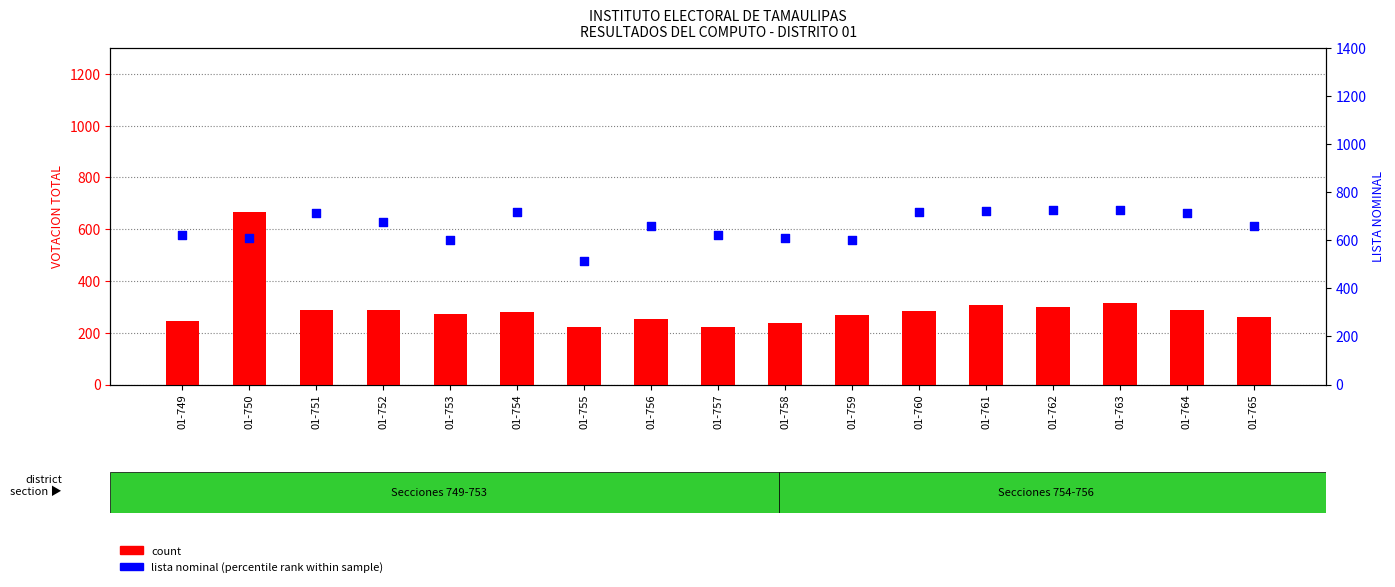

At how many categories does at least one series exceed 682?

7